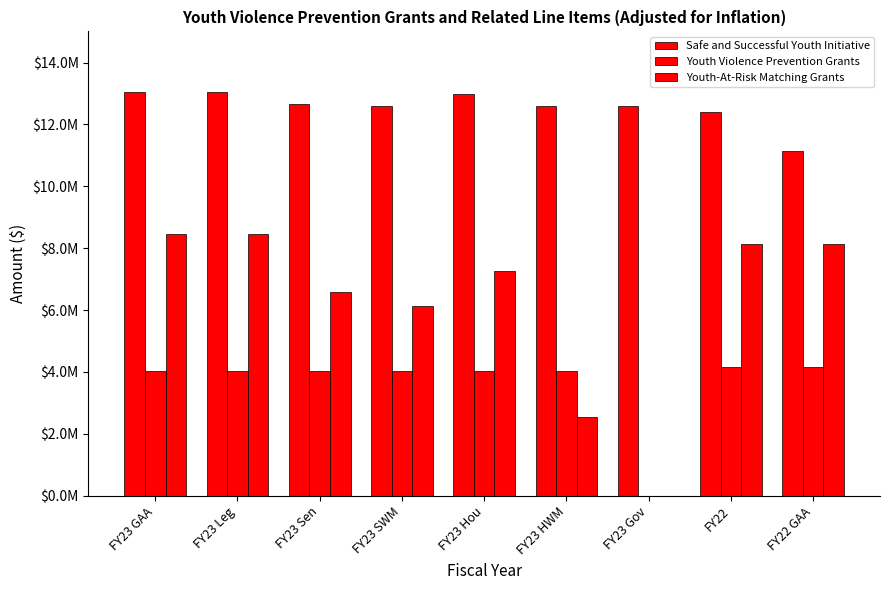

Is the value of Youth Violence Prevention Grants at FY22 GAA greater than the value of Youth-At-Risk Matching Grants at FY23 Gov?

Yes